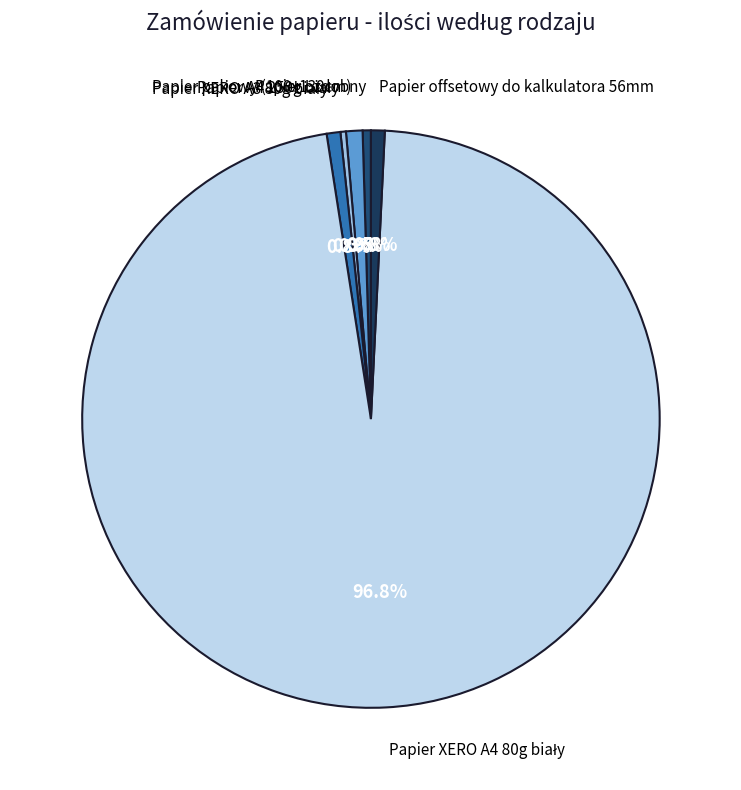

How many slices are in this pie chart?

6